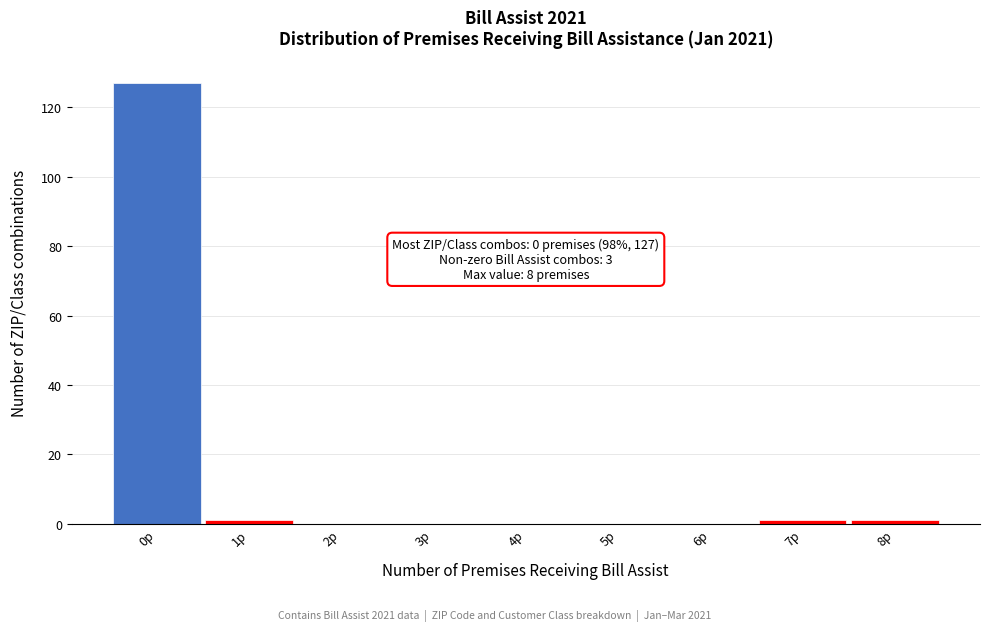

Over which range of the x-axis is the bar tallest?

-0.5 to 0.5